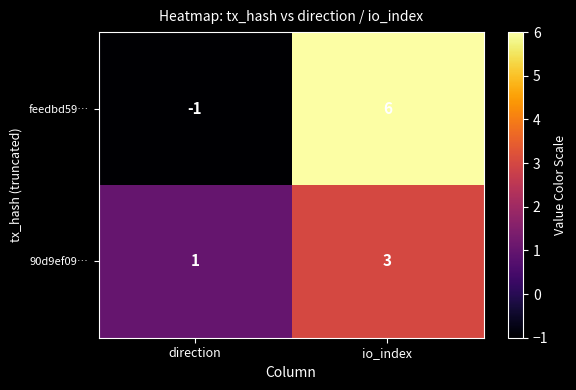

Between direction and io_index, which series saw the biggest shift?

feedbd59…